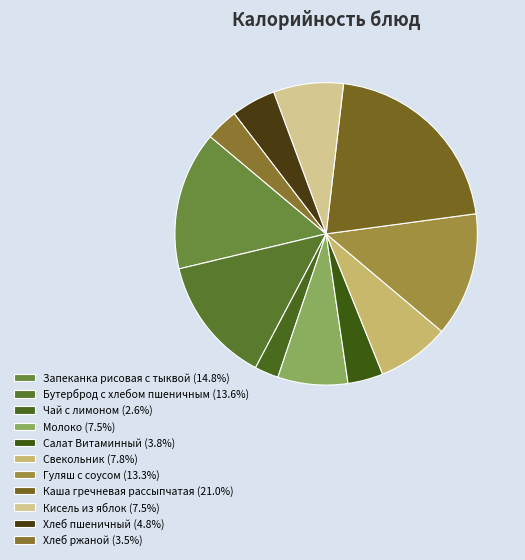

Is there a majority slice in this chart?

No